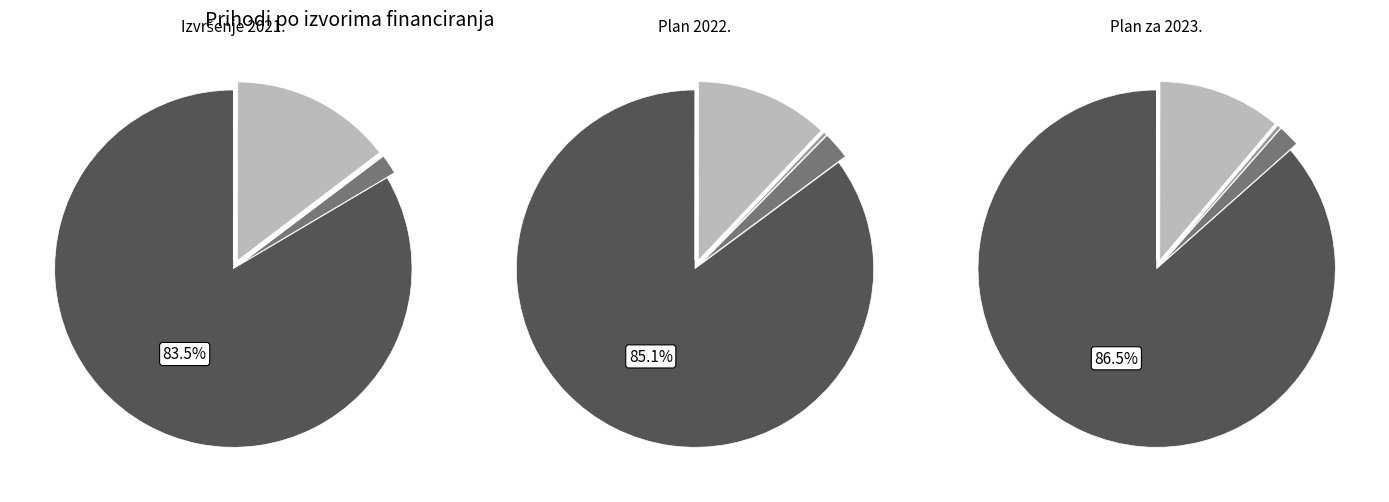

True or false: Pomoći iz inozemstva i od subjekata accounts for 62% of the total.

False